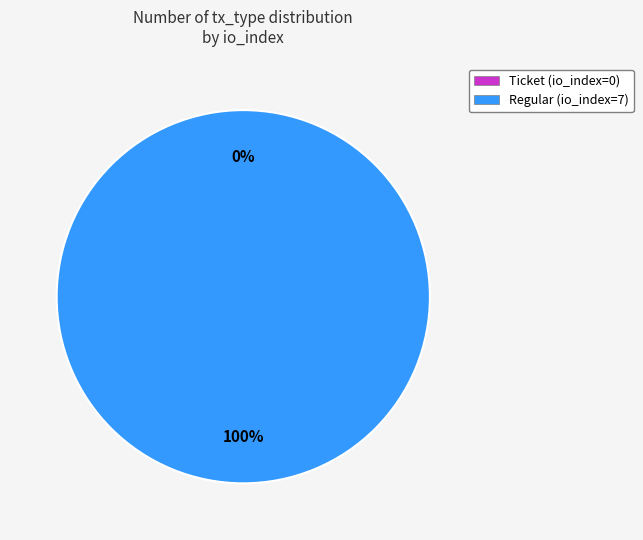

Rank the categories by value from lowest to highest.

Ticket (io_index=0), Regular (io_index=7)